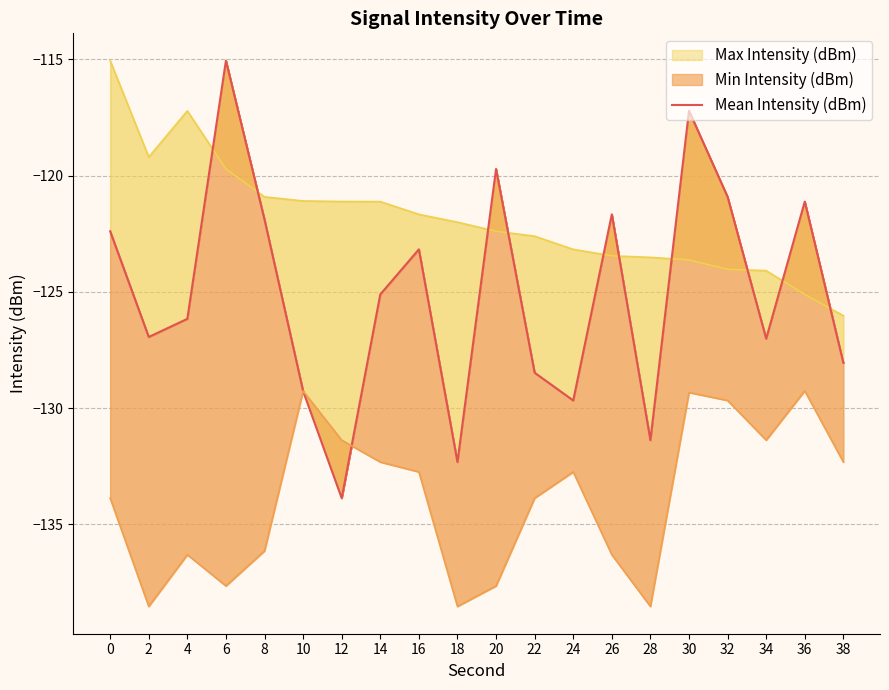

What is the change in value from 0 to 32?

+1.5